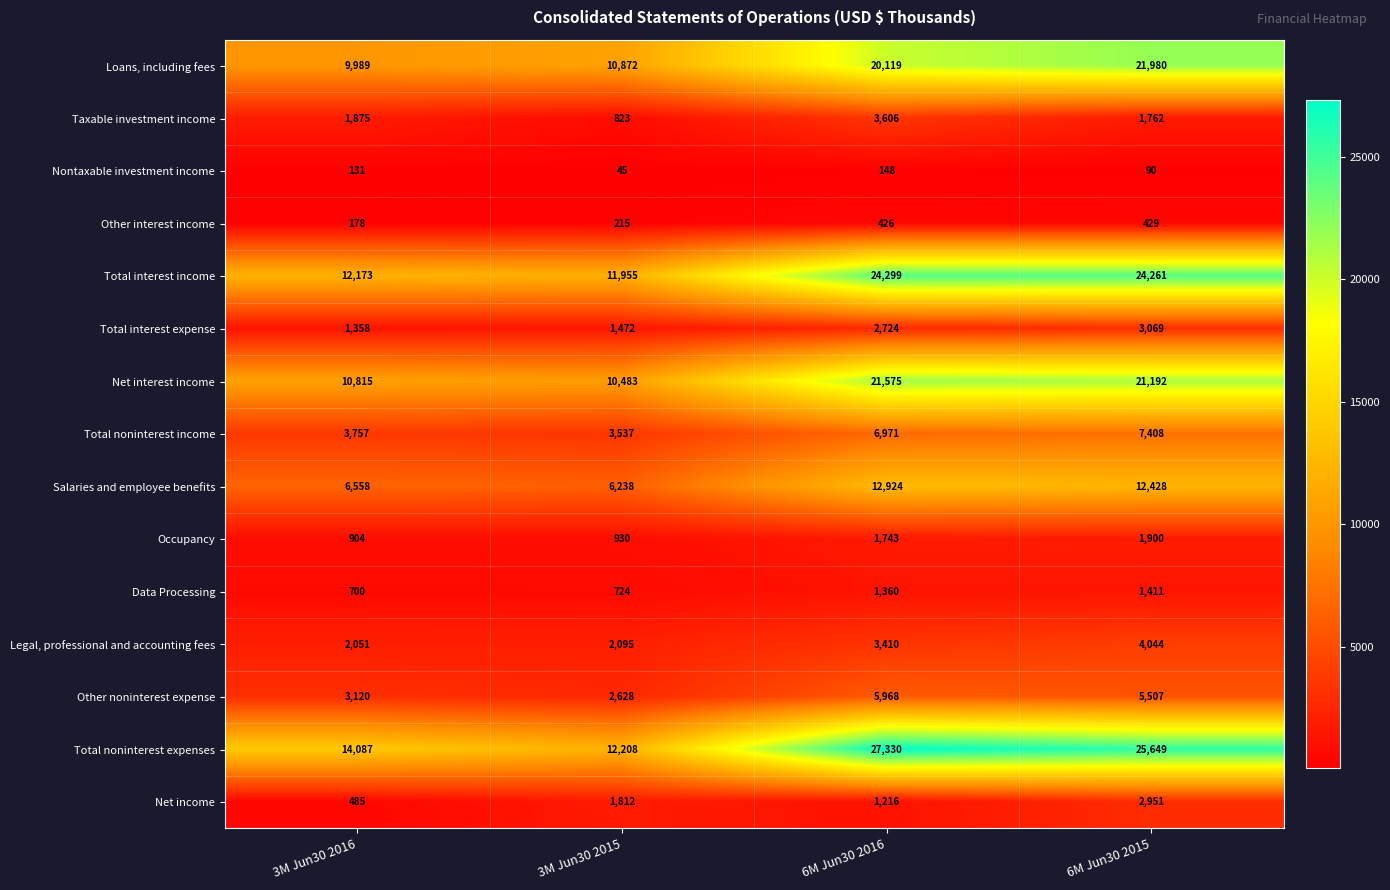

How many Other noninterest expense values are between 3120 and 5968?

3